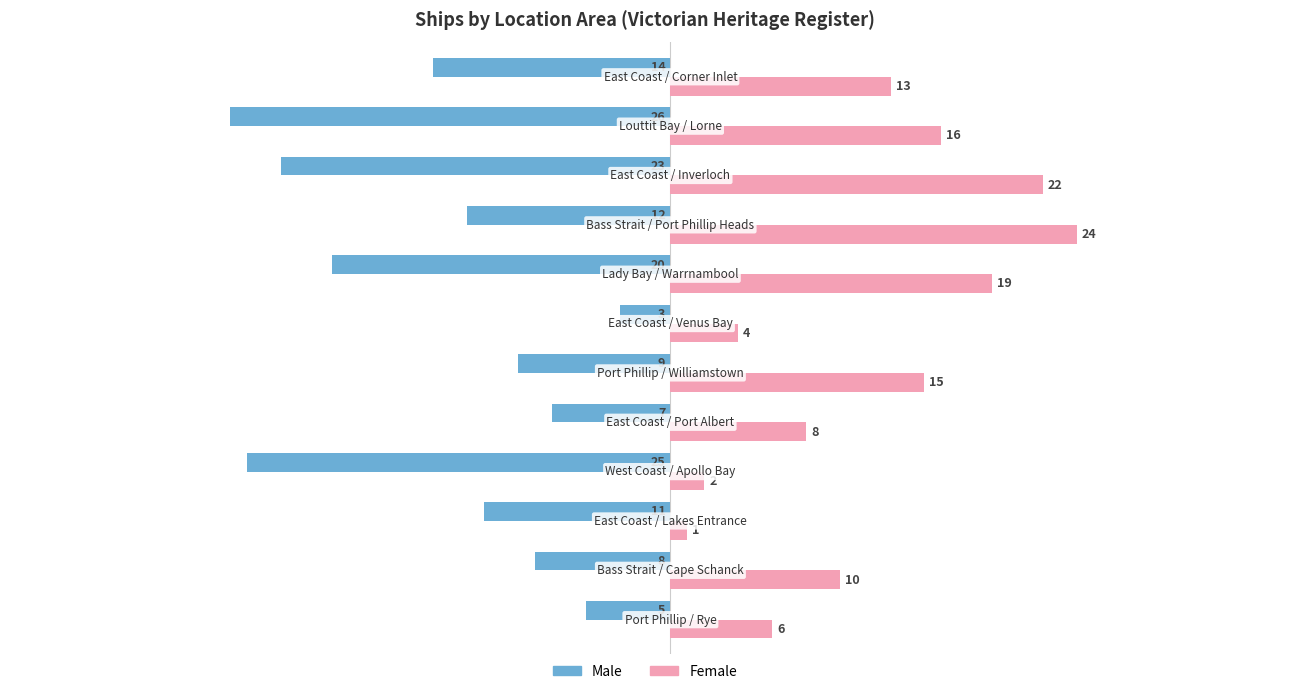

What is the average value of the Male series?

-14